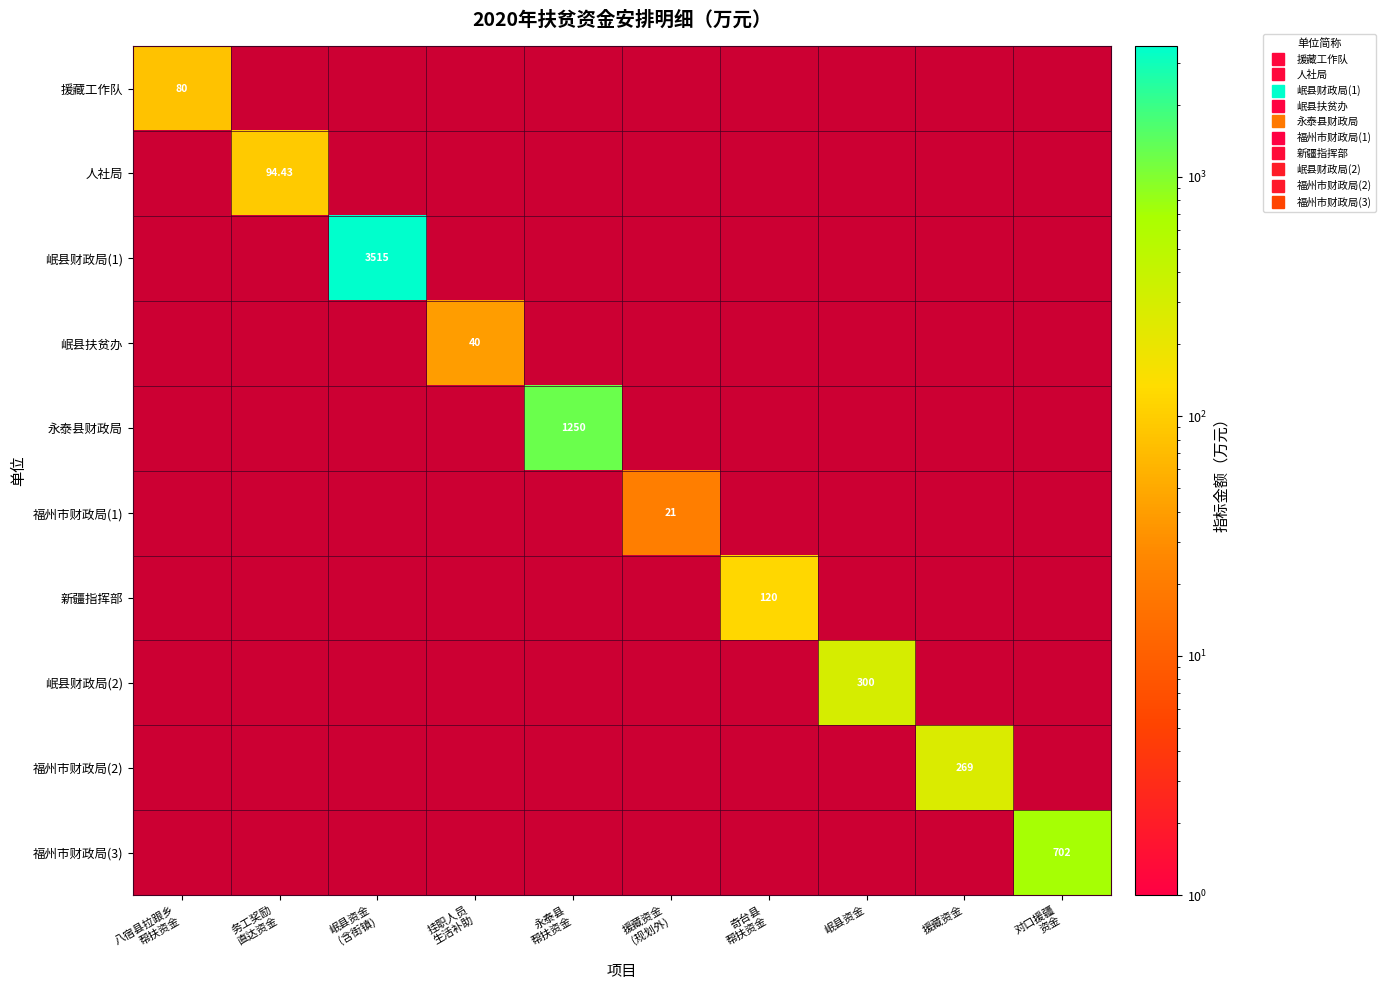

How many values in 援藏工作队 are above zero?

1